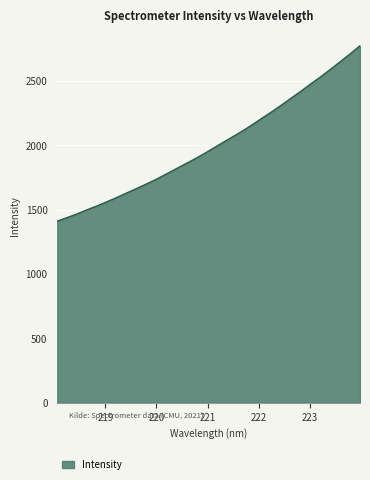

What is the smallest value displayed?

1410.1